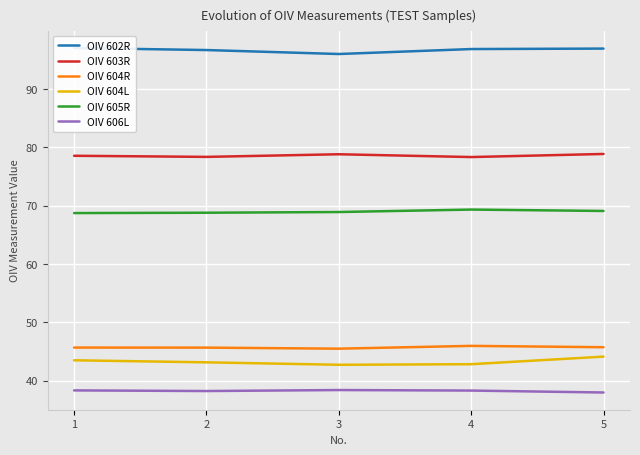

Read the OIV 602R value at 4.

96.8